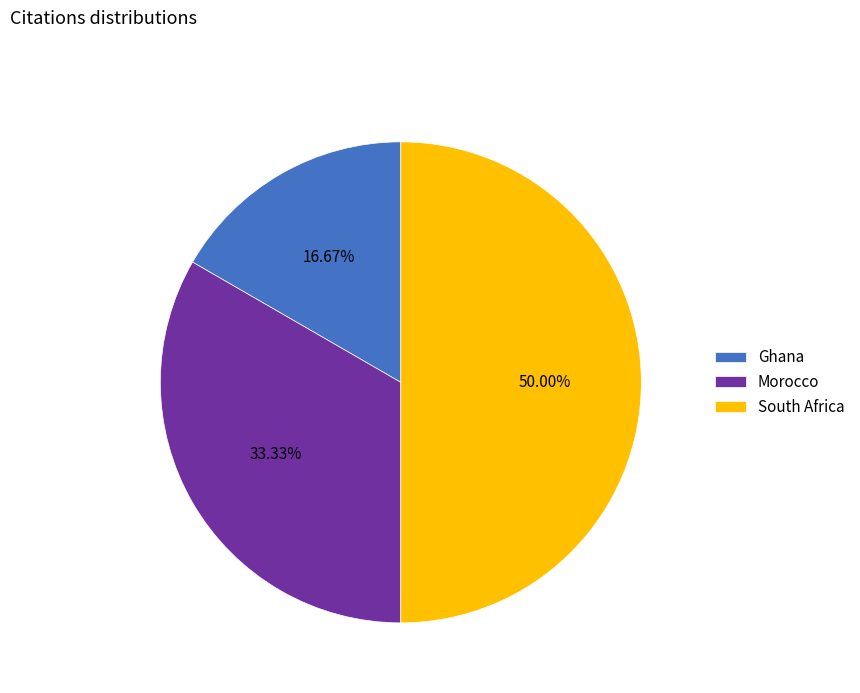

Is Morocco the majority of the pie?

No